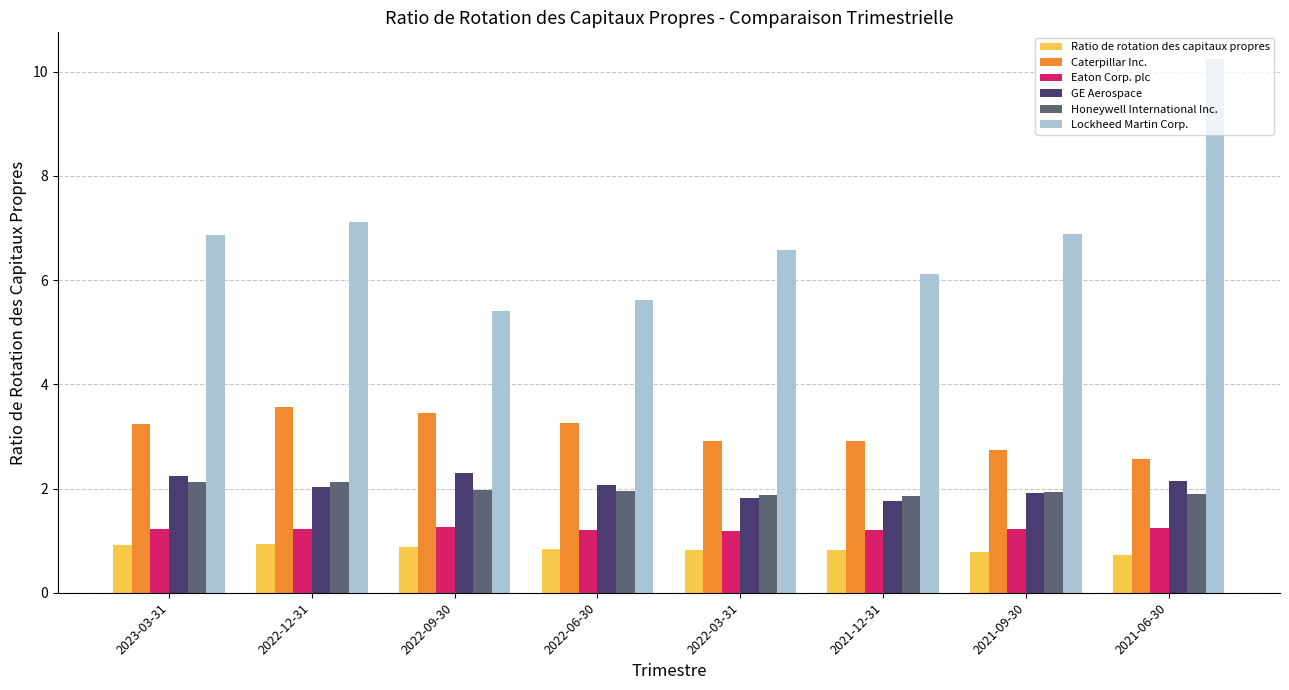

What is the maximum value shown in the chart?

10.2